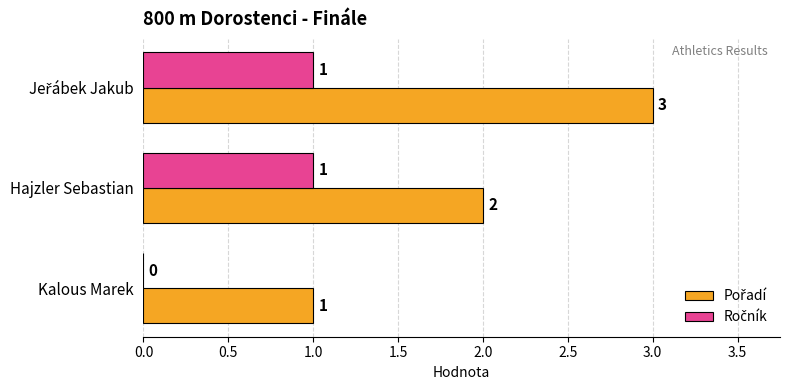

Count the number of categories in the chart.

3